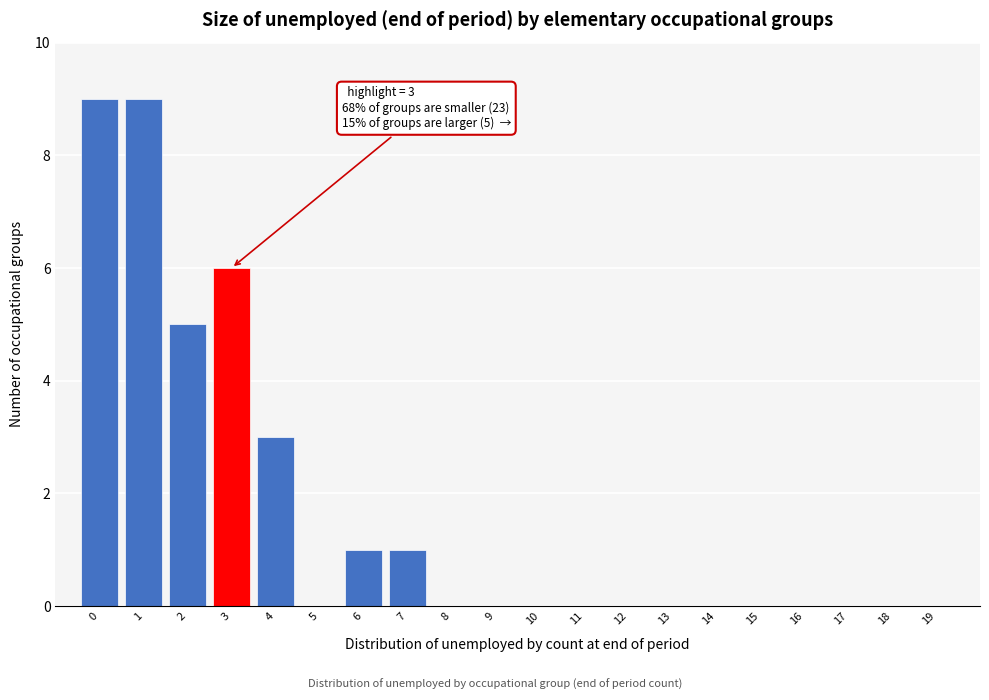

Reading left to right, what are all the values shown in this chart?

0=9	1=9	2=5	3=6	4=3	5=0	6=1	7=1	8=0	9=0	10=0	11=0	12=0	13=0	14=0	15=0	16=0	17=0	18=0	19=0